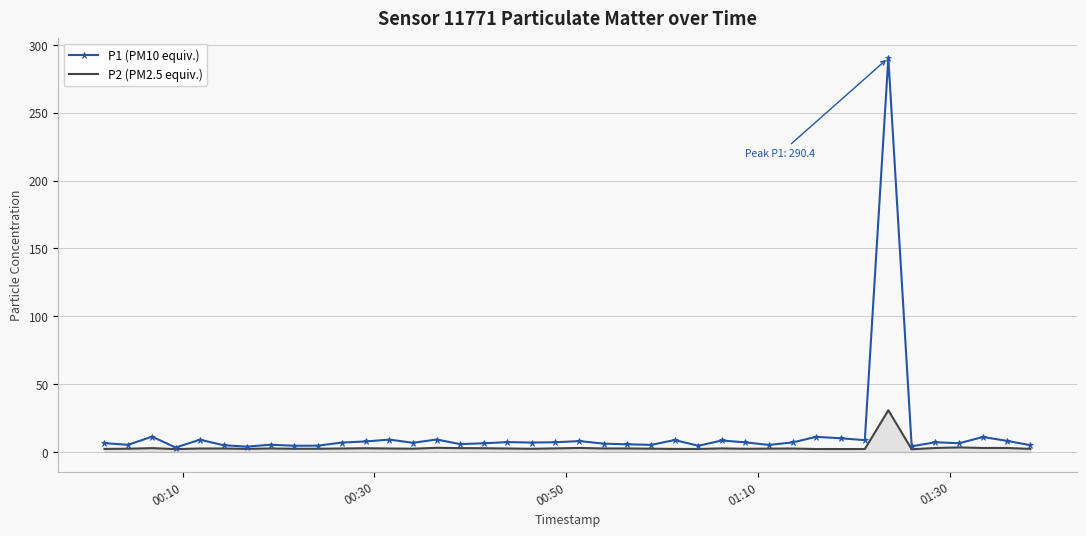

List the series in order of their peak value, highest first.

P1 (PM10 equiv.), P2 (PM2.5 equiv.)